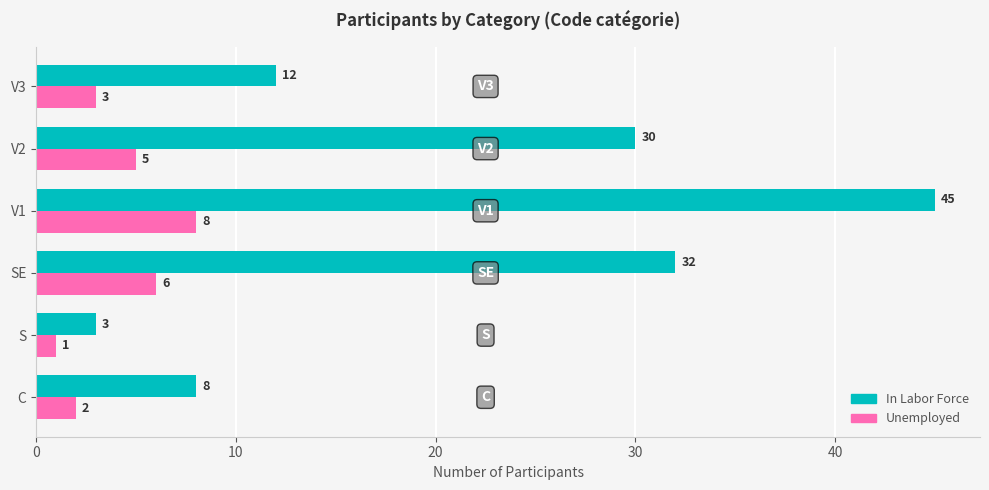

What is the approximate value of In Labor Force at S?

3